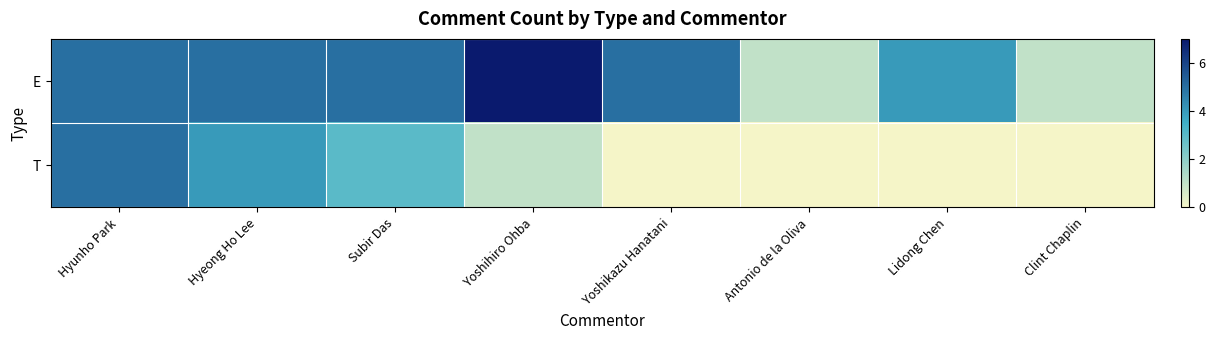

Which series has the widest spread of values?

E